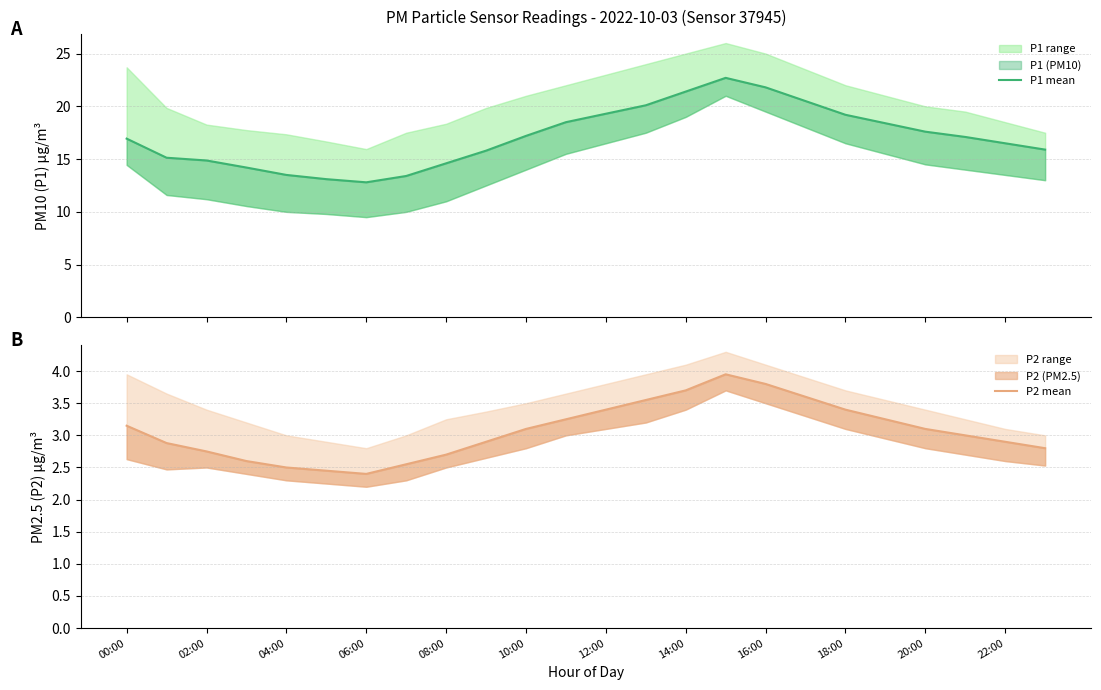

List the series in order of their overall mean, highest first.

P1 mean, P2 mean